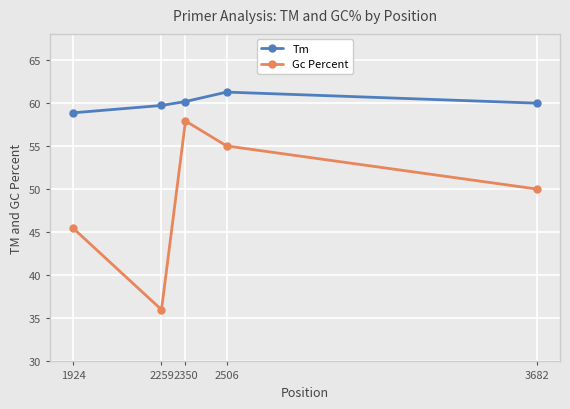

What are all the series names shown in the legend?

Tm, Gc Percent